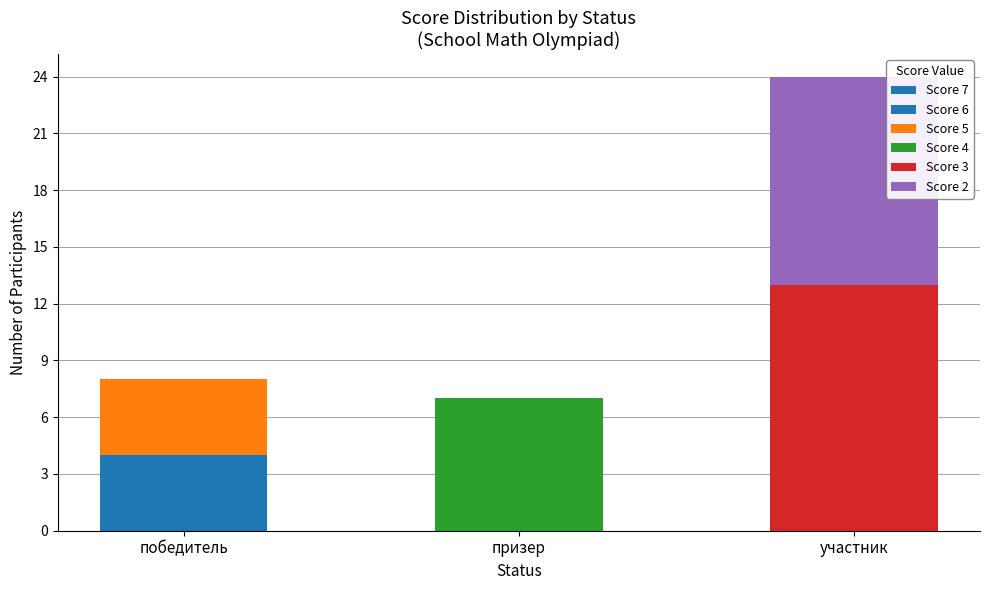

Count the number of data series in this chart.

6